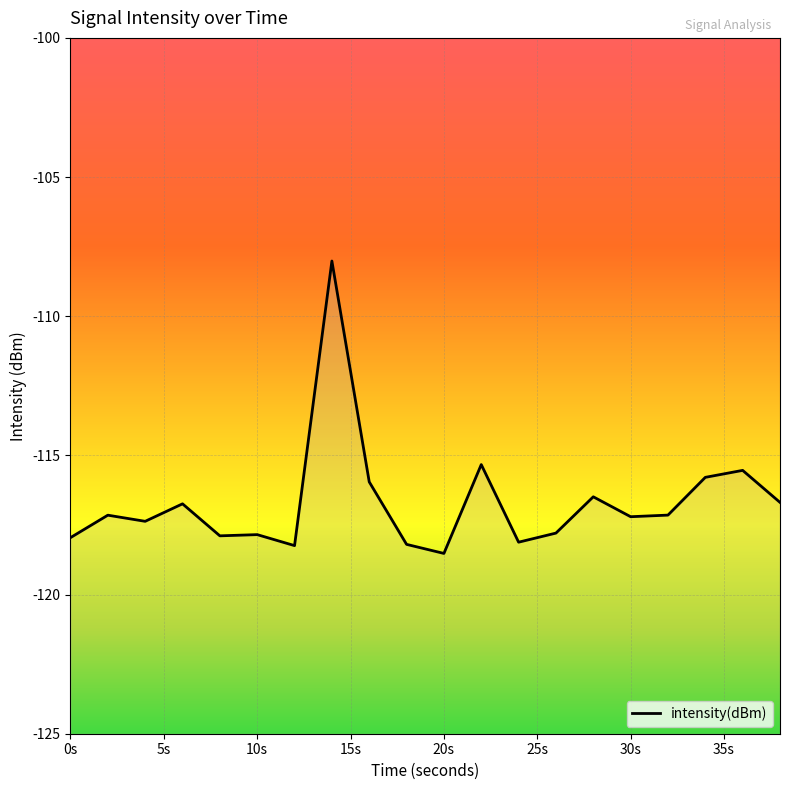

What is the sum of the values at 22 and 26?

-233.1